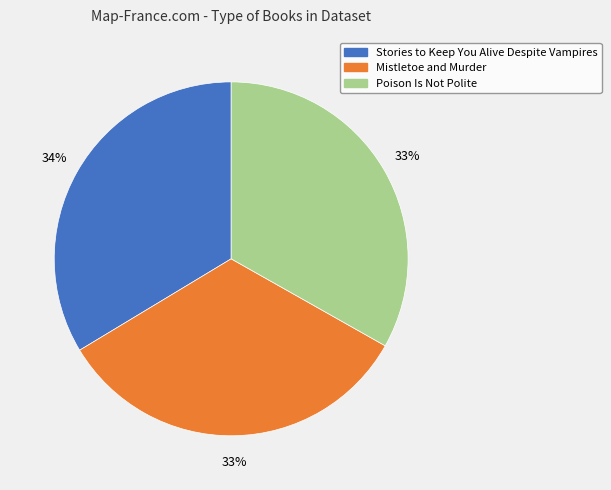

Approximately how many times larger is the value at Mistletoe and Murder compared to Poison Is Not Polite?

1.0